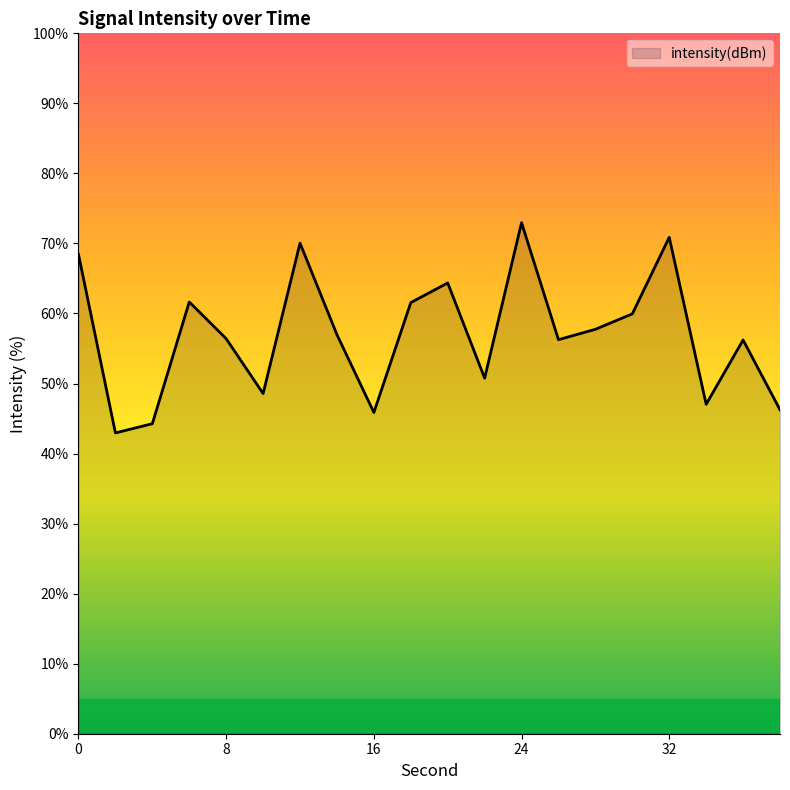

What is the difference between the maximum and minimum values?

30.0